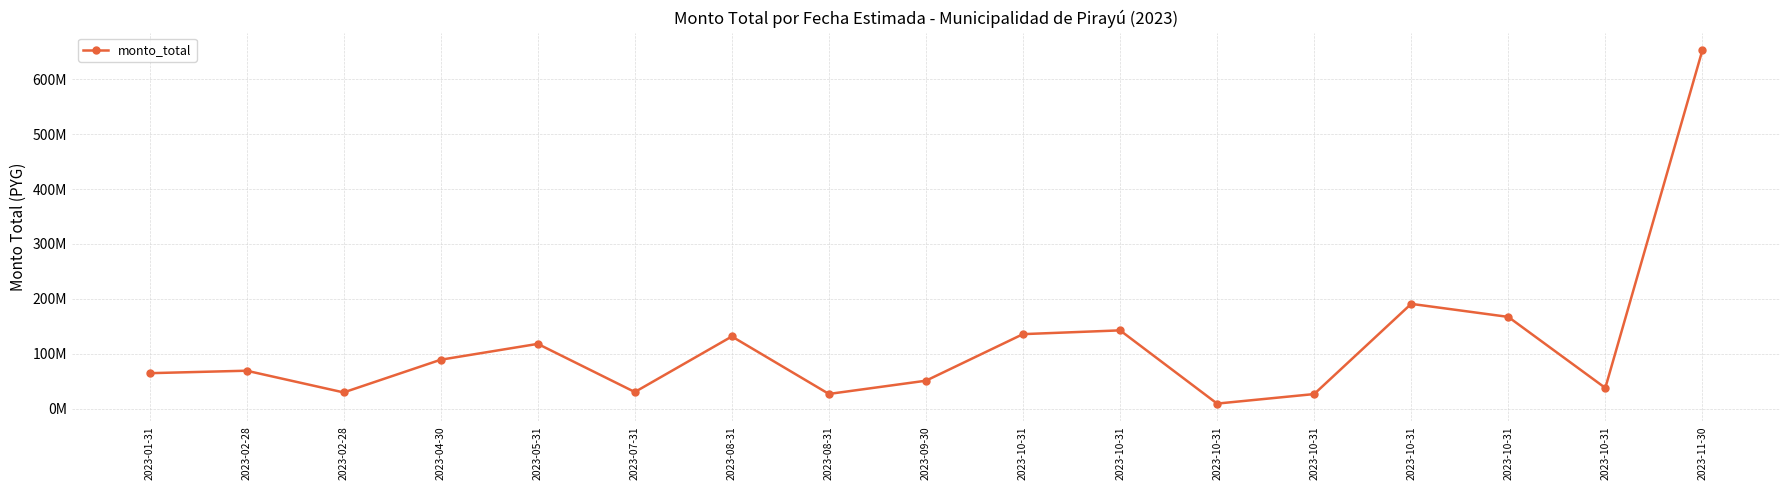

What is the difference between the values at 2023-11-30 and 2023-10-31?

642597760